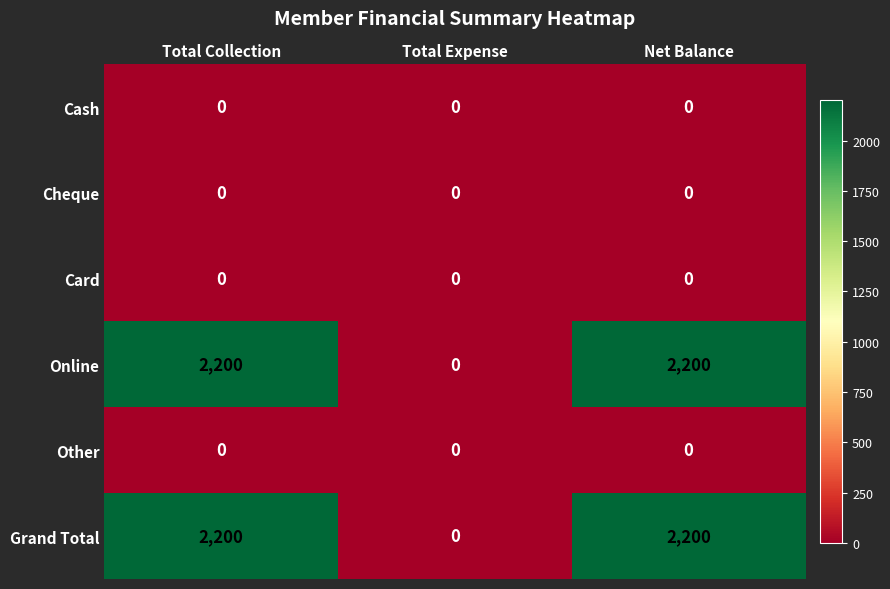

What is the greatest value displayed?

2200